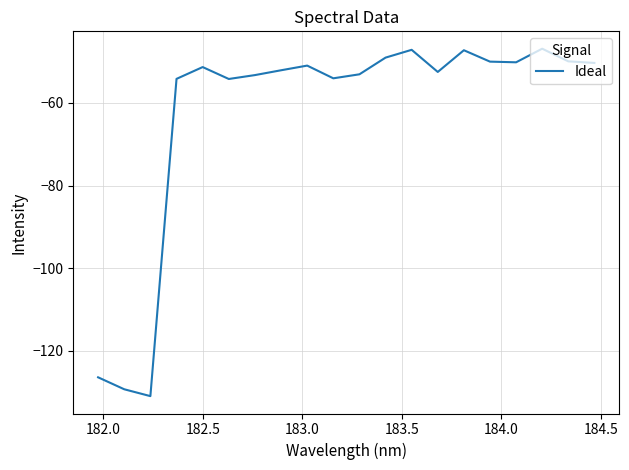

What is the smallest value displayed?

-130.9